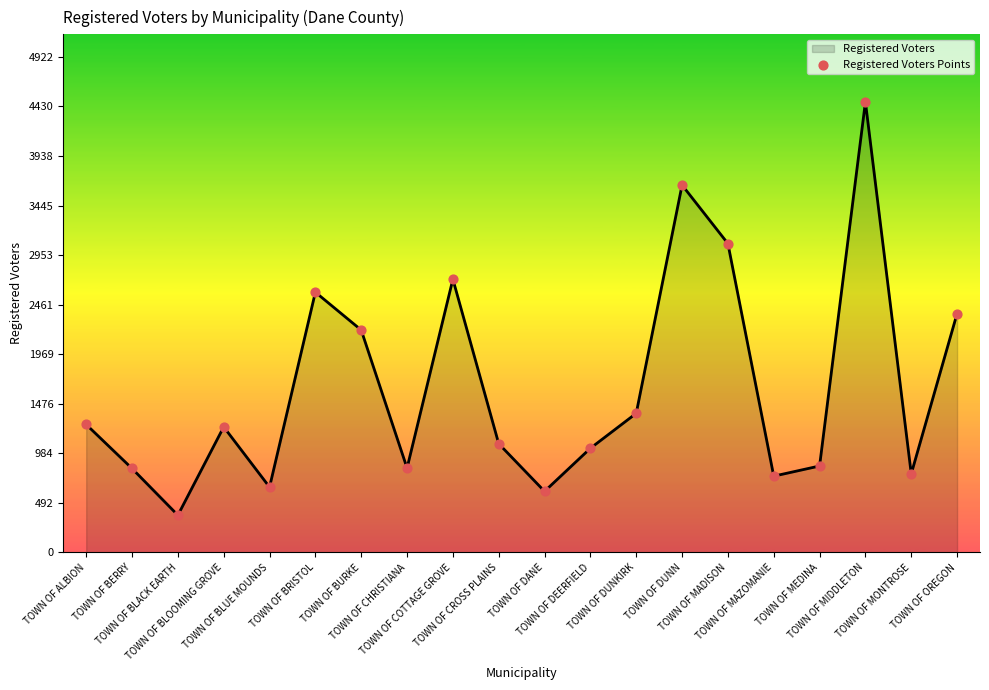

What is the greatest value displayed?

4475